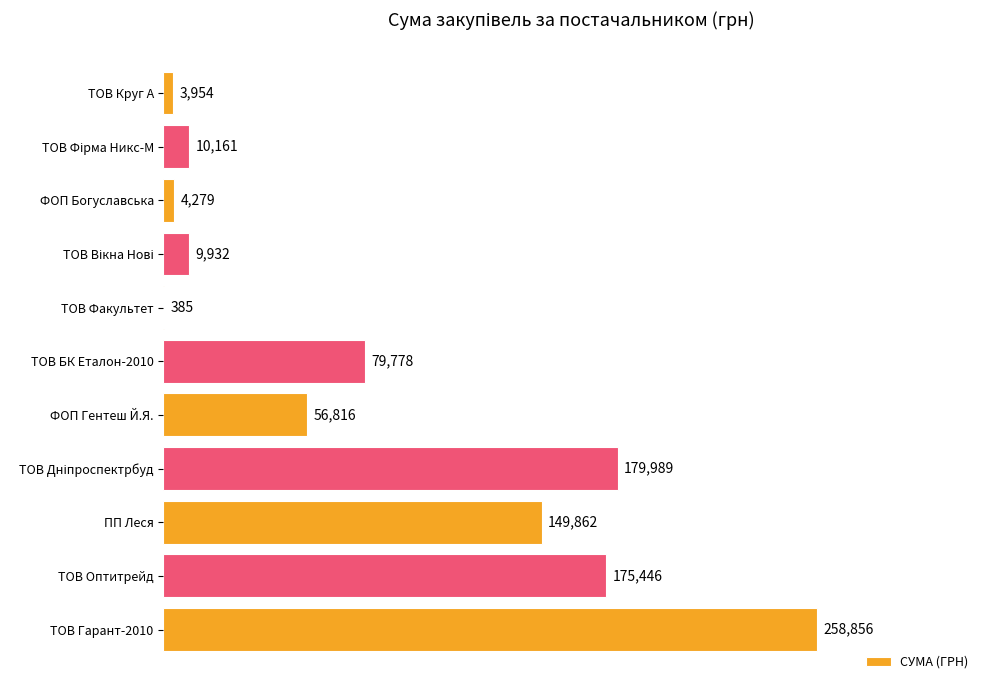

What is the ratio of the value at ТОВ Круг А to the value at ФОП Богуславська?

0.9